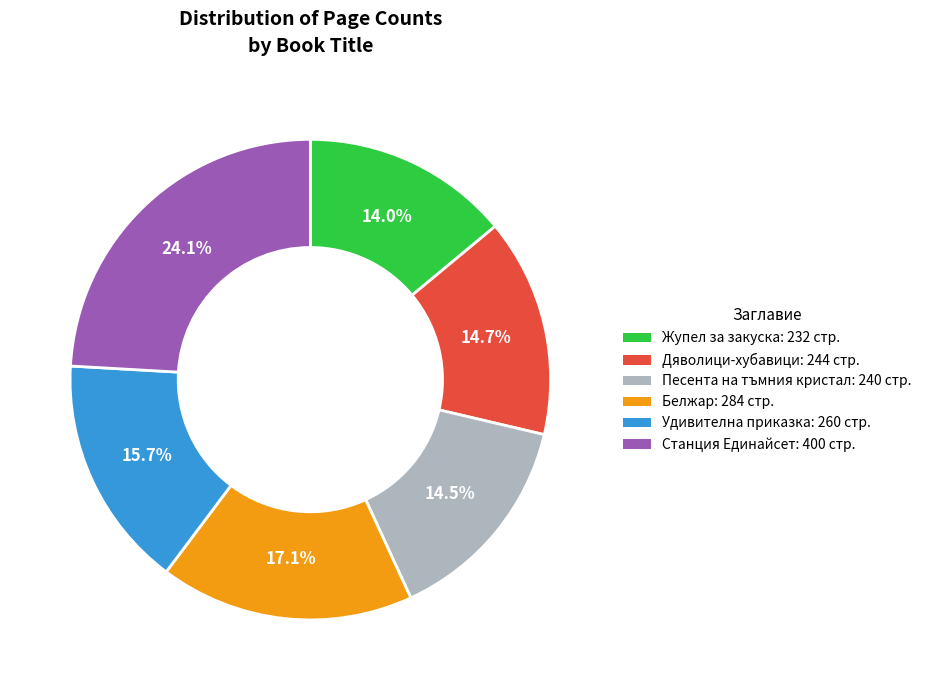

Is there any slice that represents more than half of the pie?

No